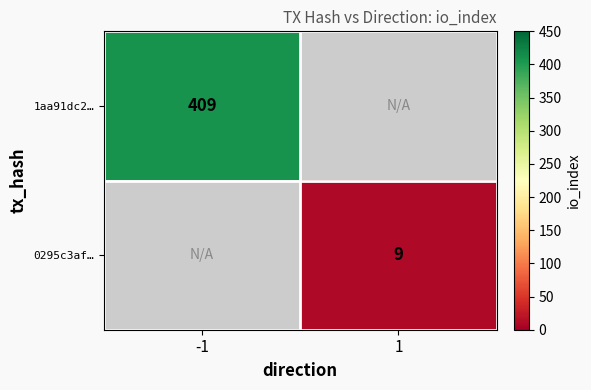

Is it true that 0295c3af… equals 15 at 1?

False